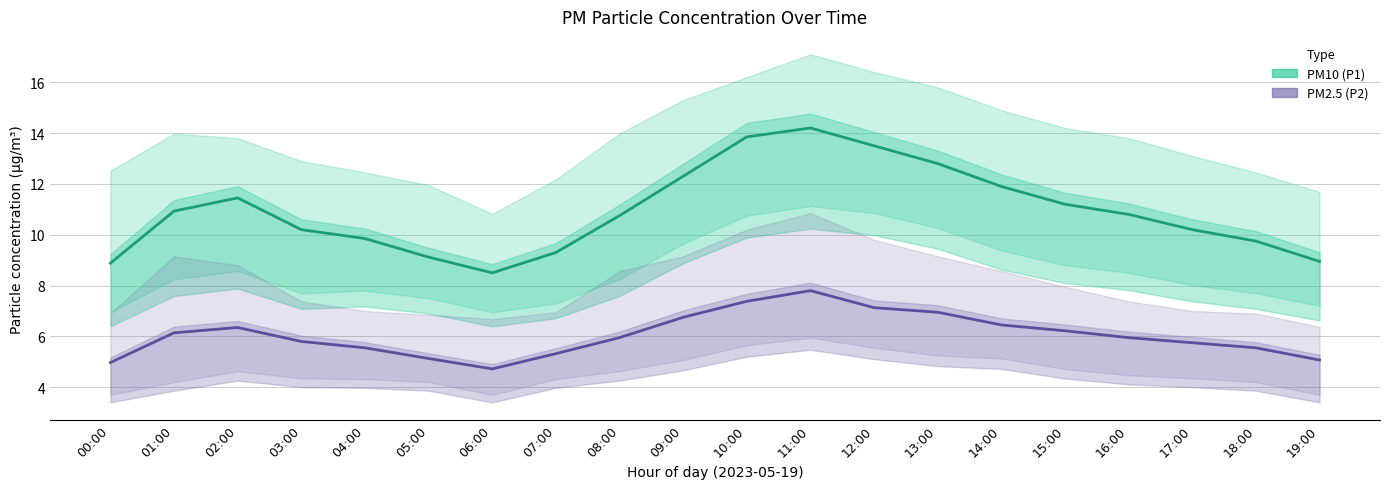

The value of PM10 (P1) estimate at 06:00 is 12.3. True or false?

False